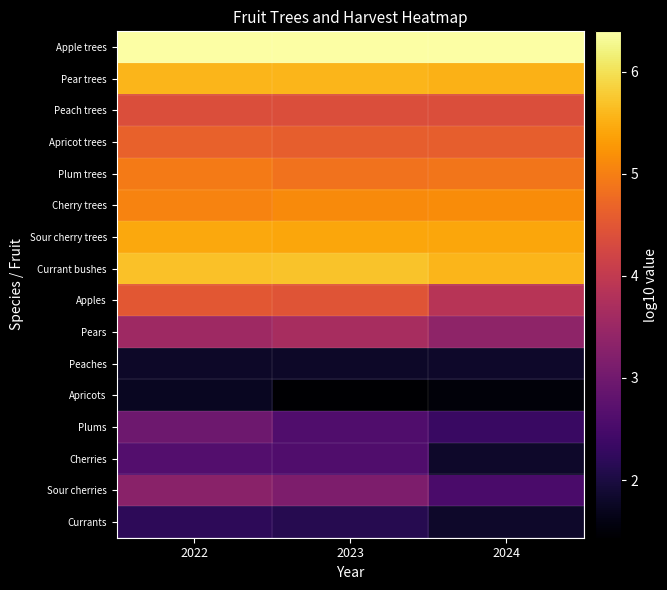

Reading left to right, what are all the values shown in this chart?

Apple trees: 2022=6.4	2023=6.4	2024=6.4
Pear trees: 2022=5.6	2023=5.6	2024=5.5
Peach trees: 2022=4.4	2023=4.4	2024=4.4
Apricot trees: 2022=4.6	2023=4.6	2024=4.6
Plum trees: 2022=5.0	2023=4.9	2024=4.9
Cherry trees: 2022=5.1	2023=5.1	2024=5.1
Sour cherry trees: 2022=5.4	2023=5.4	2024=5.4
Currant bushes: 2022=5.7	2023=5.7	2024=5.6
Apples: 2022=4.5	2023=4.5	2024=3.9
Pears: 2022=3.6	2023=3.7	2024=3.4
Peaches: 2022=1.8	2023=1.8	2024=1.8
Apricots: 2022=1.7	2023=1.4	2024=1.5
Plums: 2022=3.0	2023=2.6	2024=2.3
Cherries: 2022=2.6	2023=2.6	2024=1.8
Sour cherries: 2022=3.3	2023=3.1	2024=2.5
Currants: 2022=2.2	2023=2.1	2024=1.8